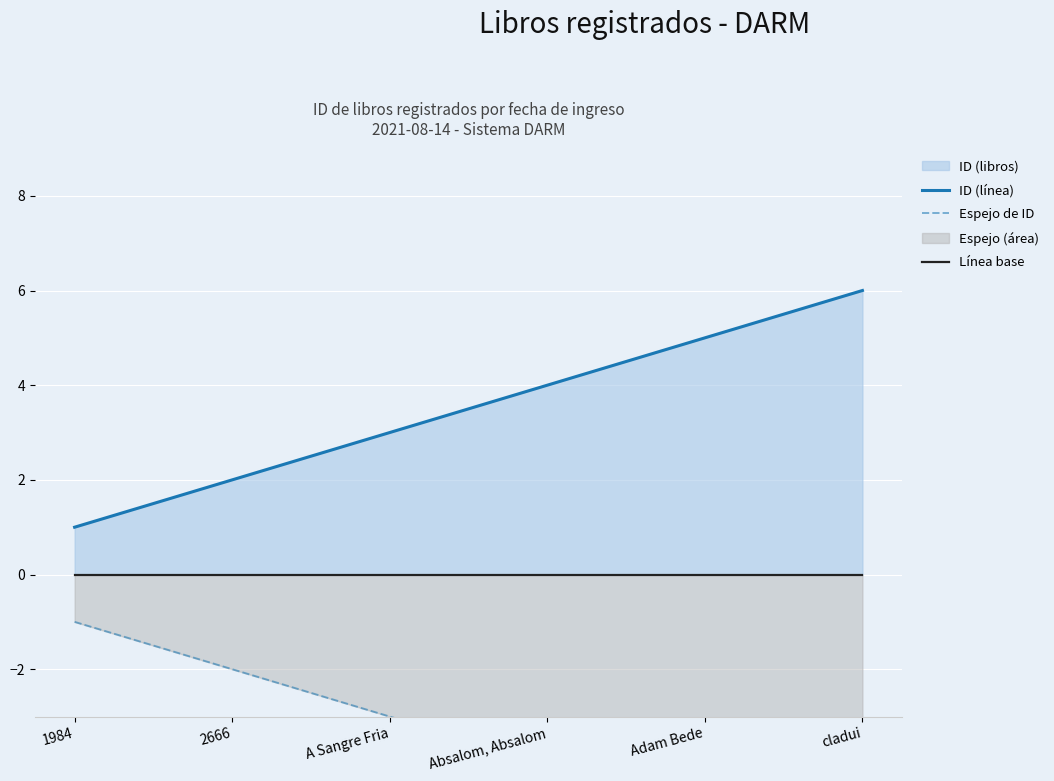

What is the difference between the second highest and minimum values in the Espejo de ID series?

4